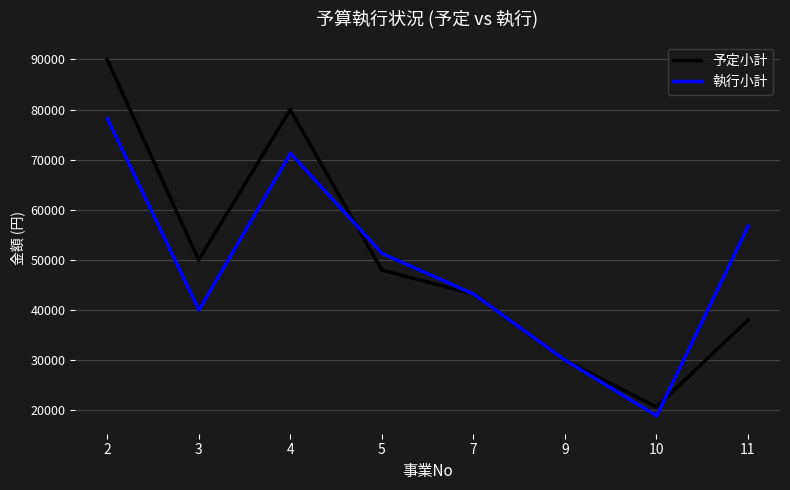

Which series changed the most between 5 and 10?

執行小計